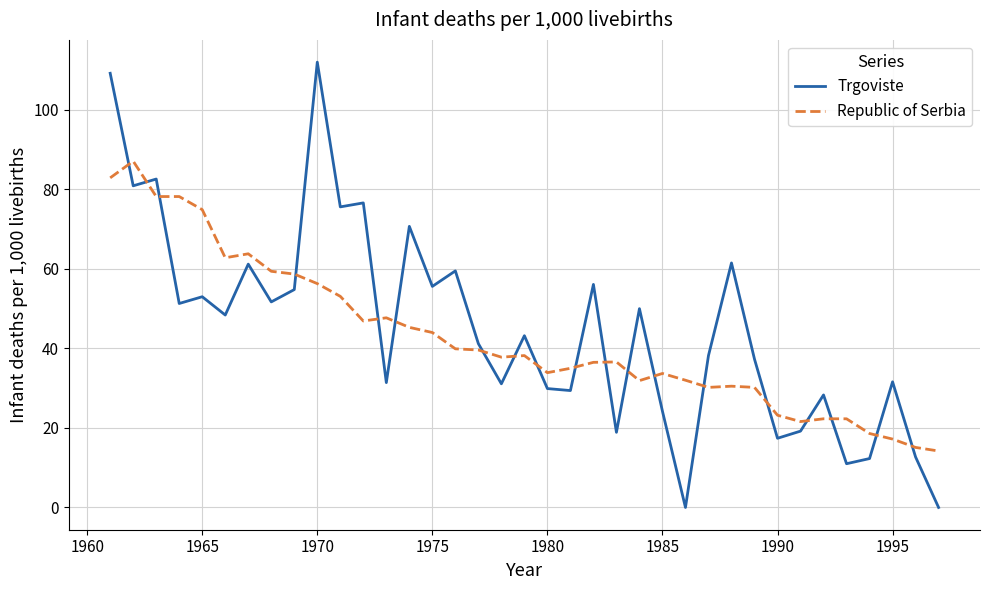

What is the maximum value shown in the chart?

112.0